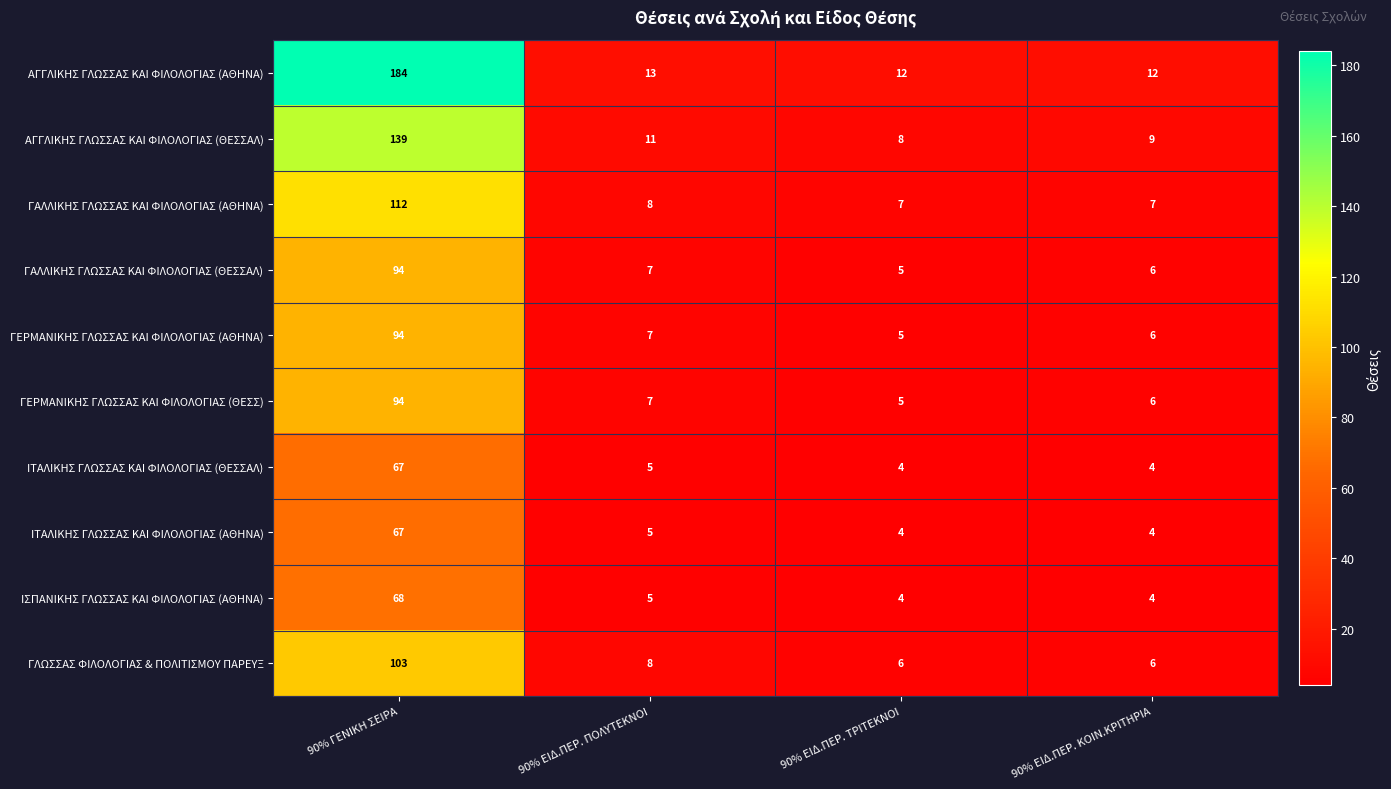

What is the spread (max minus min) of values at 90% ΕΙΔ.ΠΕΡ. ΤΡΙΤΕΚΝΟΙ?

8